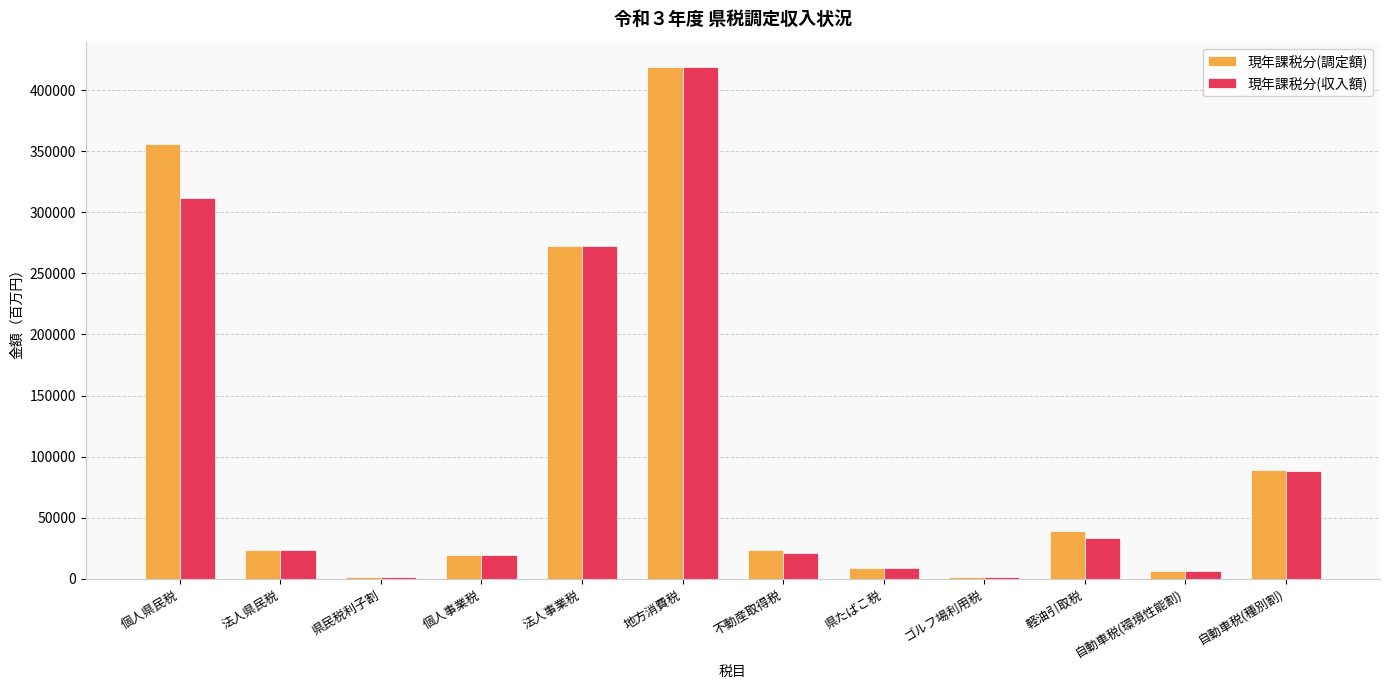

What is the greatest value displayed?

418706